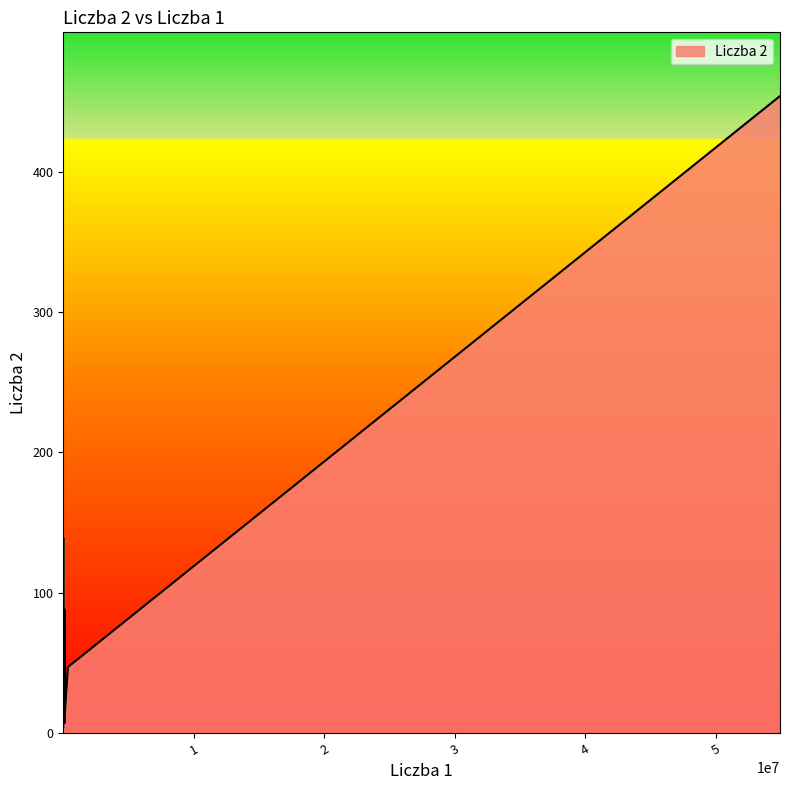

What is the maximum value shown in the chart?

454